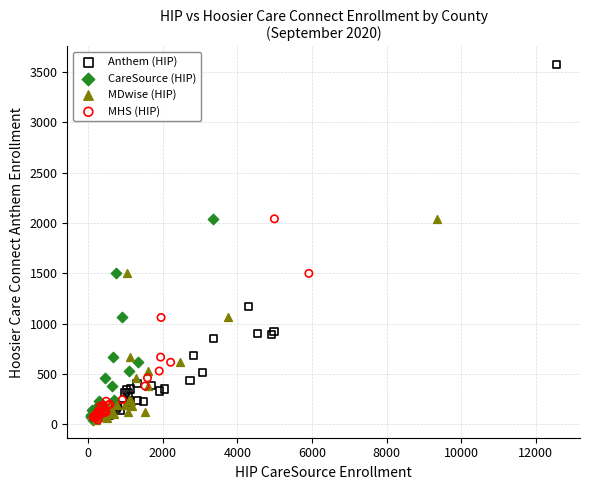

What are all the series names shown in the legend?

Anthem (HIP), CareSource (HIP), MDwise (HIP), MHS (HIP)